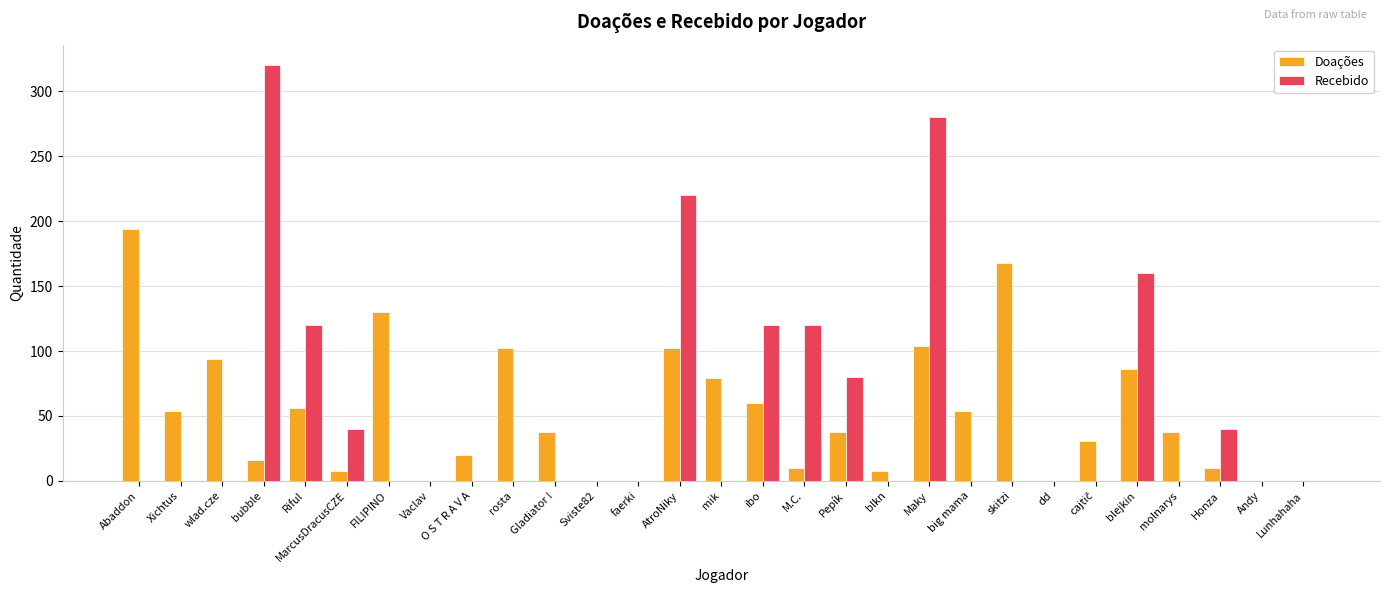

What are all the series names shown in the legend?

Doações, Recebido